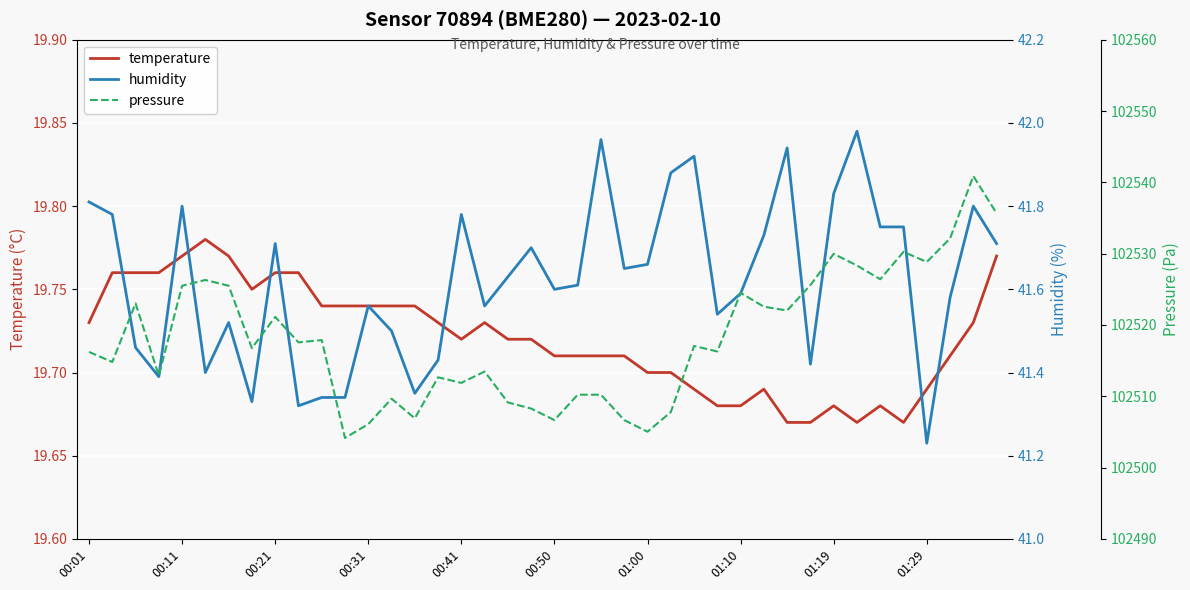

What is the highest value of the temperature series?

19.8